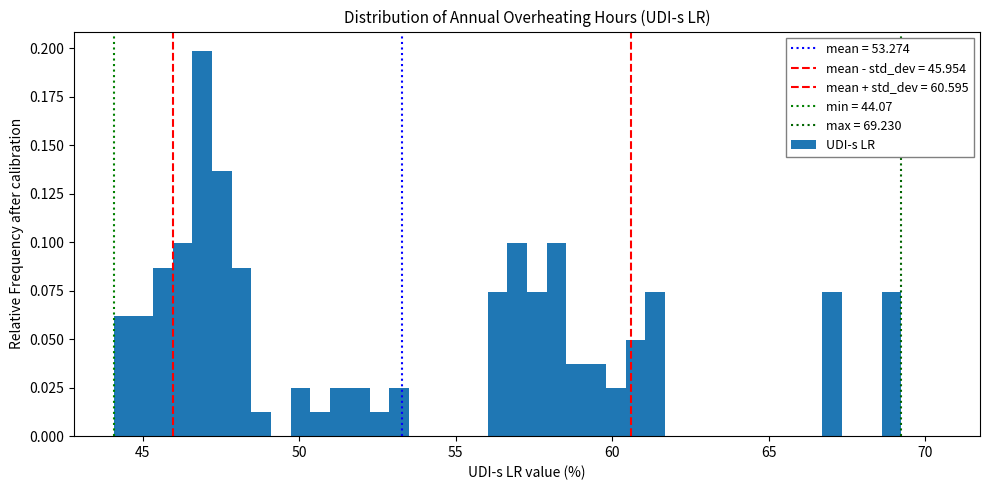

Around what value on the x-axis is the tallest bar? Give the approximate position of its centre, as read against the axis.

47.0